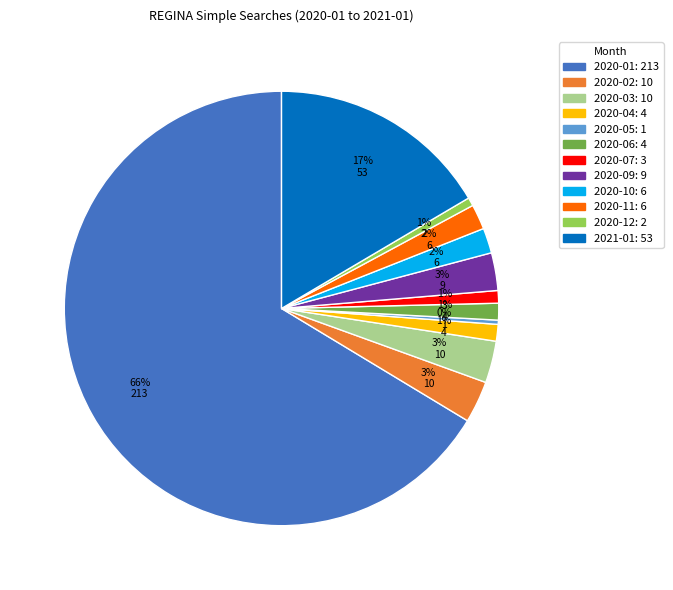

To the nearest percent, what percentage of the pie is 2020-03?

3%